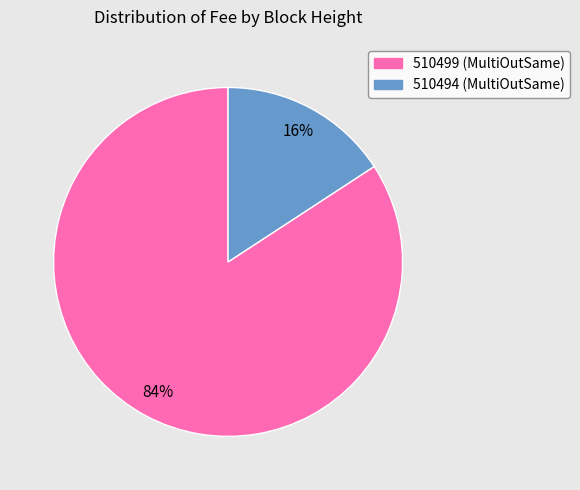

What percentage is the 510494 slice, to the nearest percent?

16%